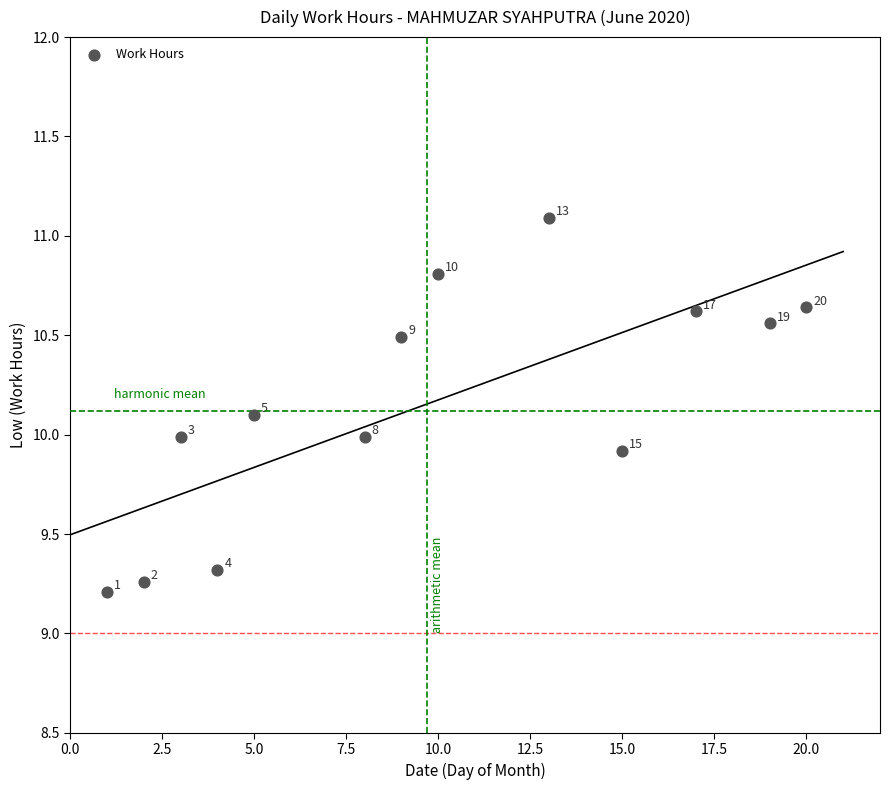

What is the range of Y values (max minus min)?

1.9